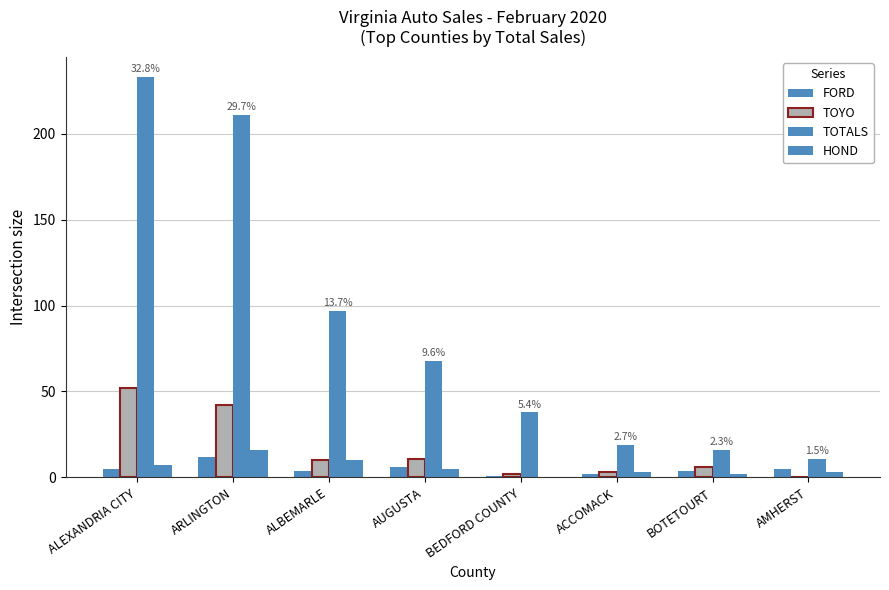

How many groups of bars are there?

8